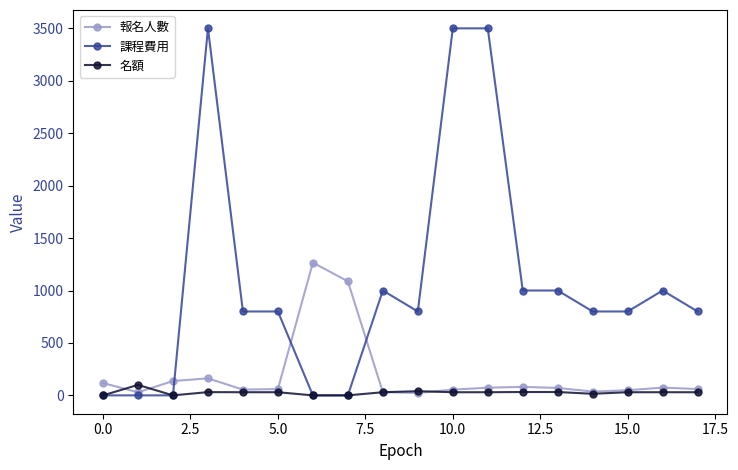

What is the maximum value shown in the chart?

3500